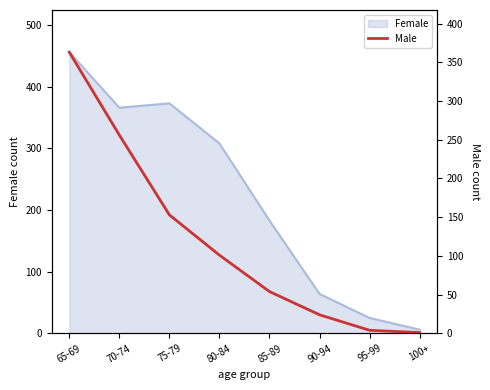

How many lines are shown in the chart?

1